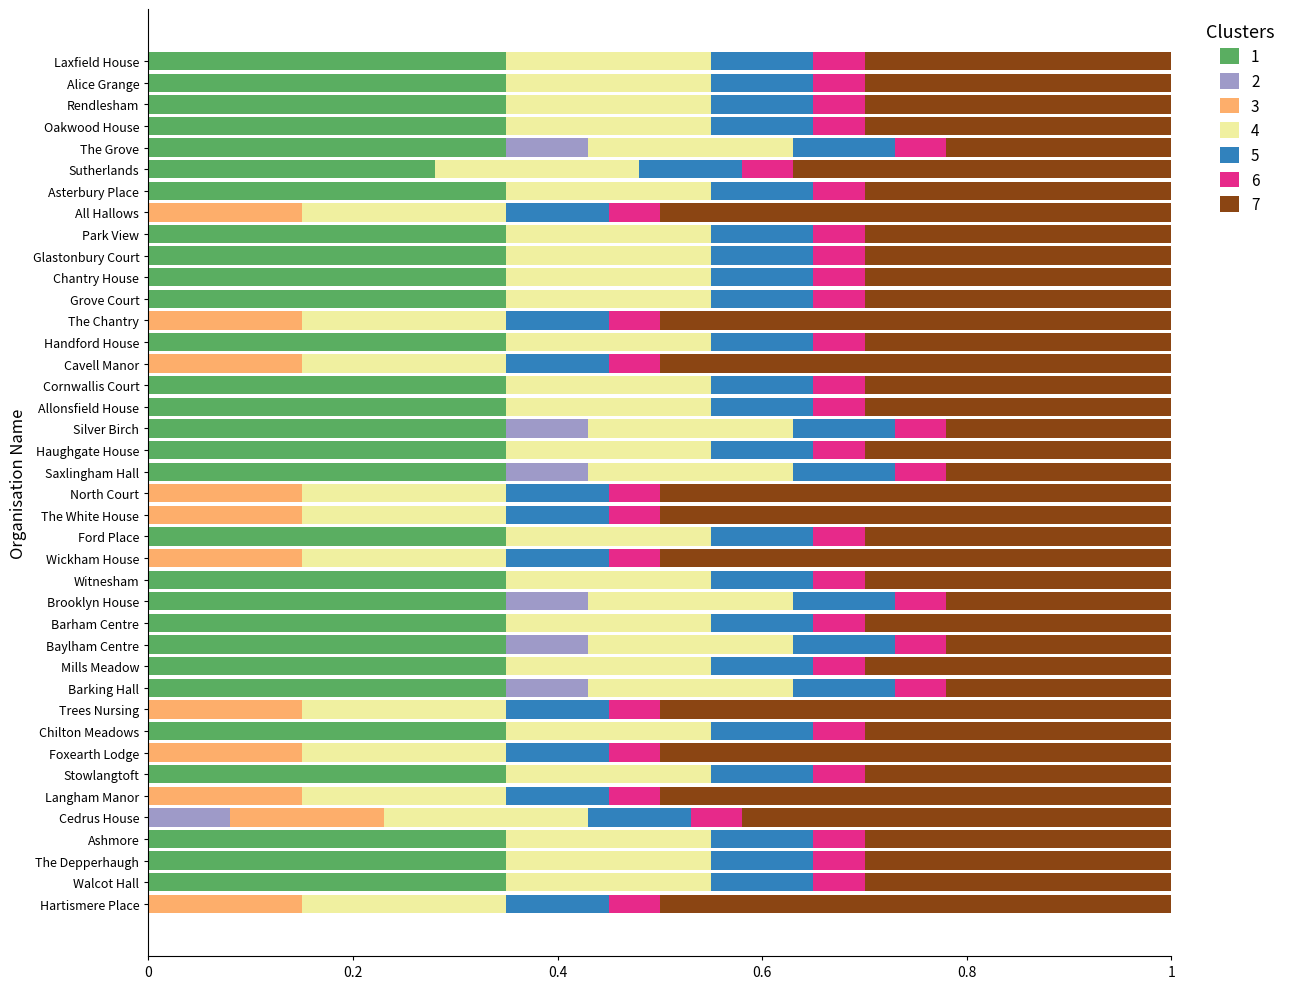

How many categories are shown in the chart?

40